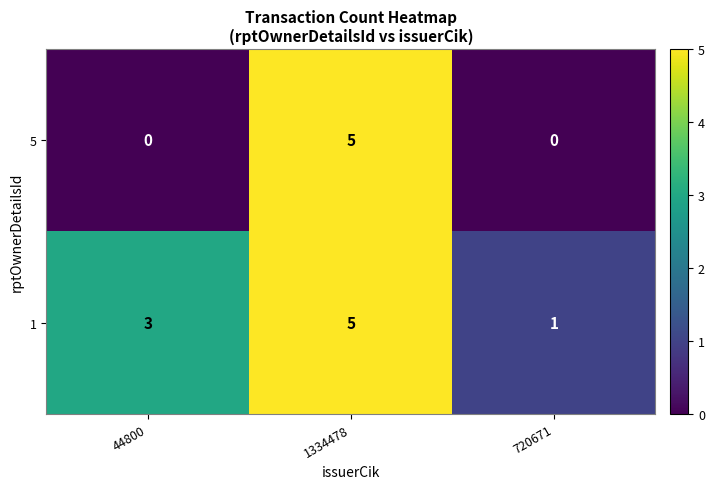

At which label is 1 closest to 3?

44800